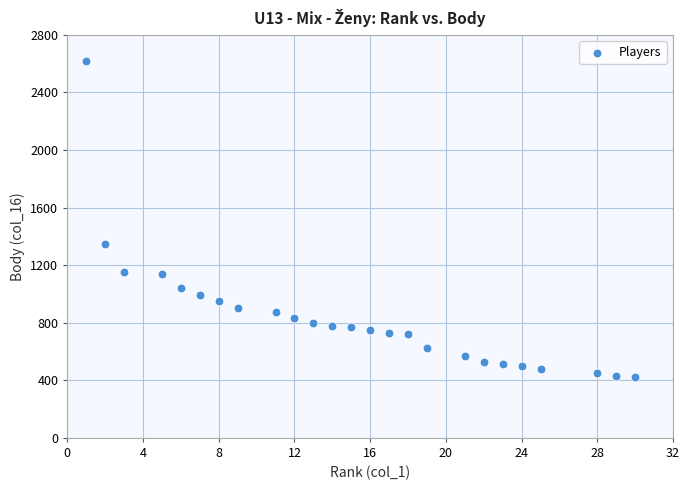

What Y value in the scatter plot is closest to 1520?

1350